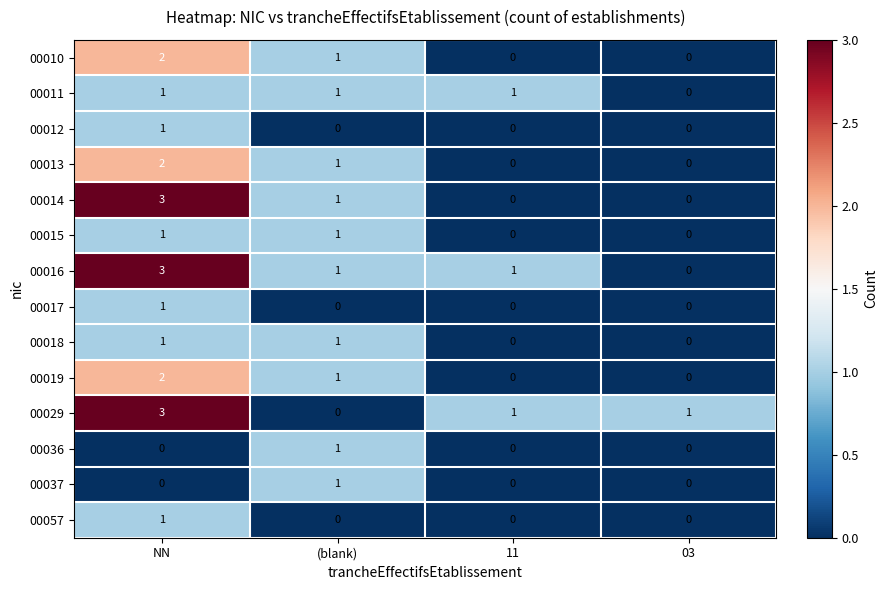

At which label does 00019 reach its peak?

NN